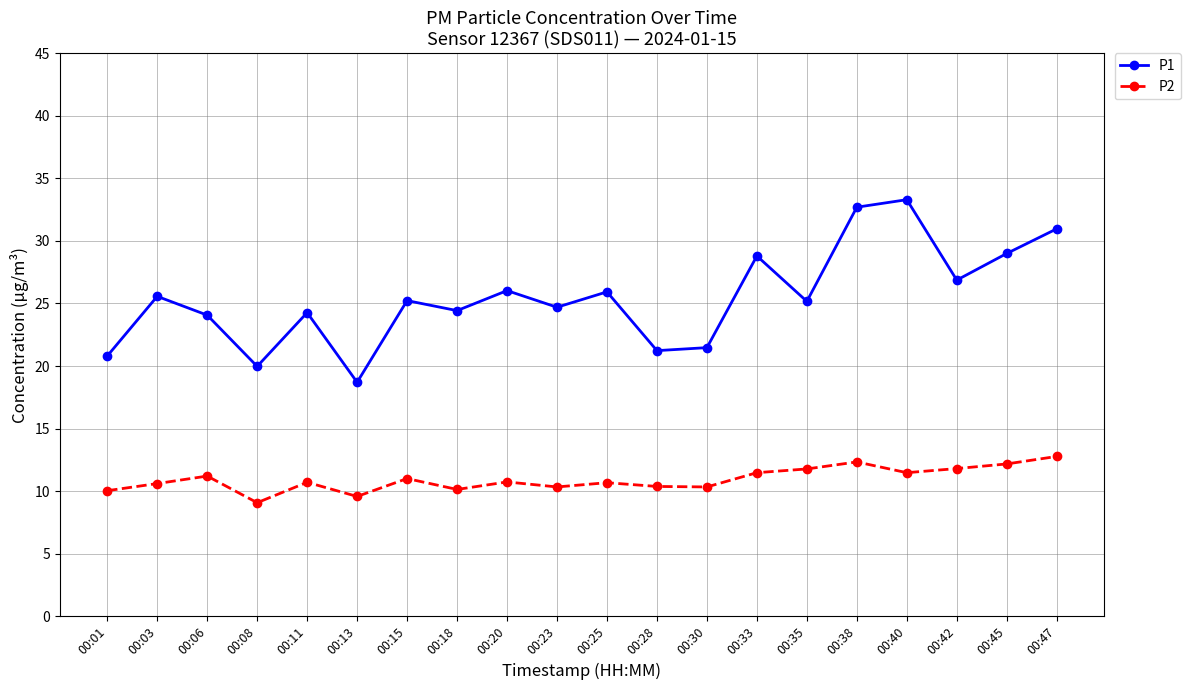

What is the smallest value displayed?

9.1